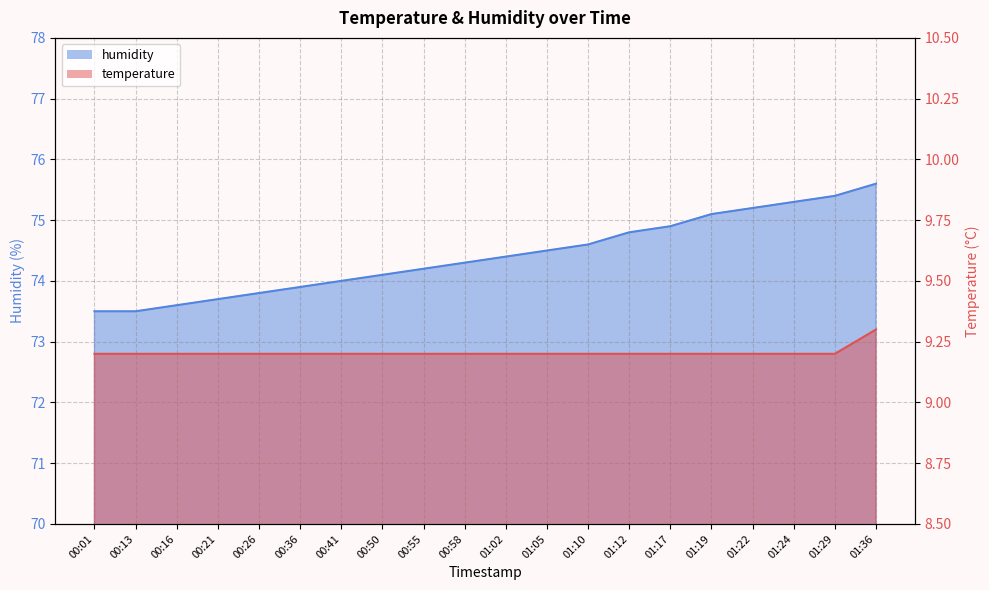

Rank the series at 01:22 from lowest to highest value.

temperature, humidity